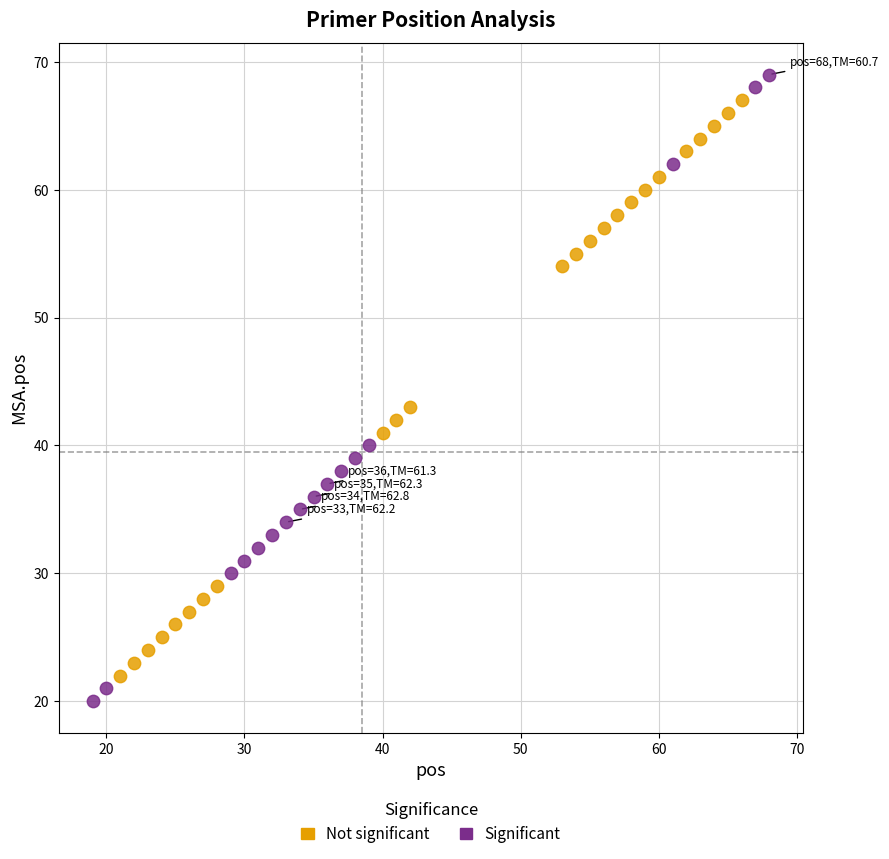

Which series has the widest spread of Y values?

Significant